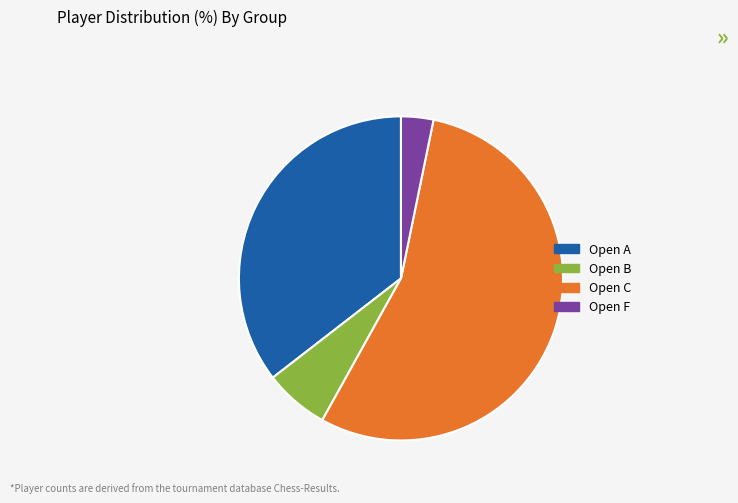

The Open A slice represents 26% of the pie. True or false?

False